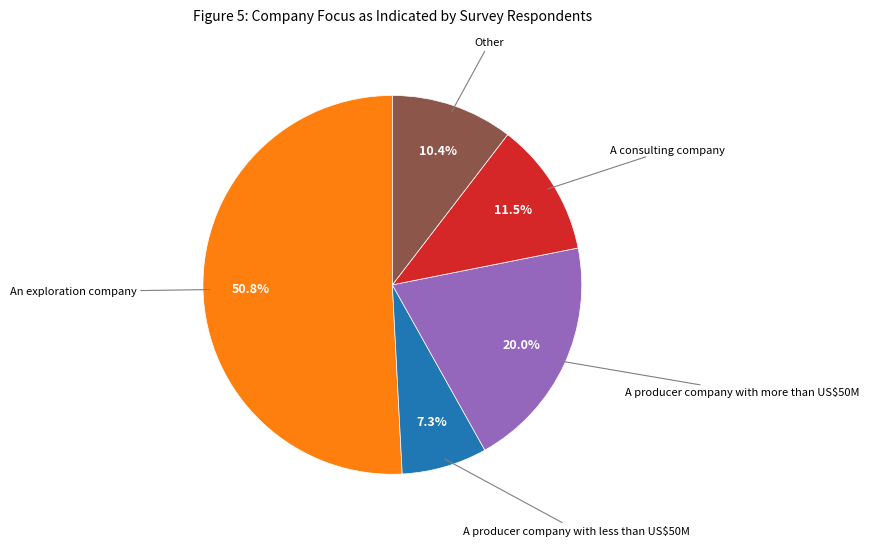

How many slices are in this pie chart?

5